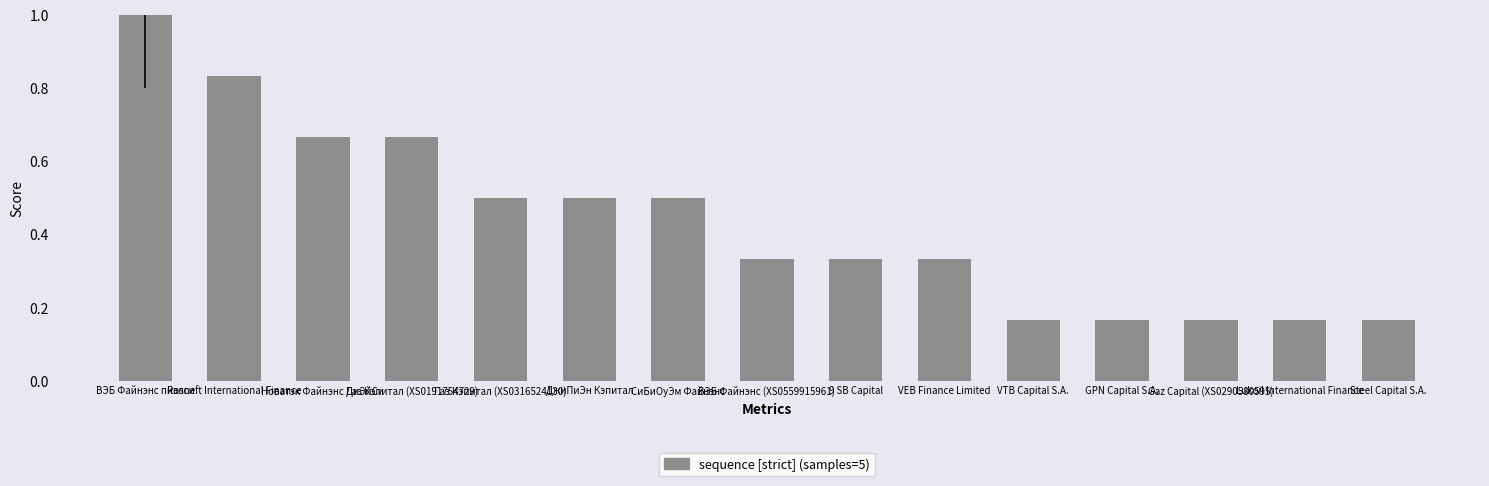

Count the values in the range 0 to 1.

15